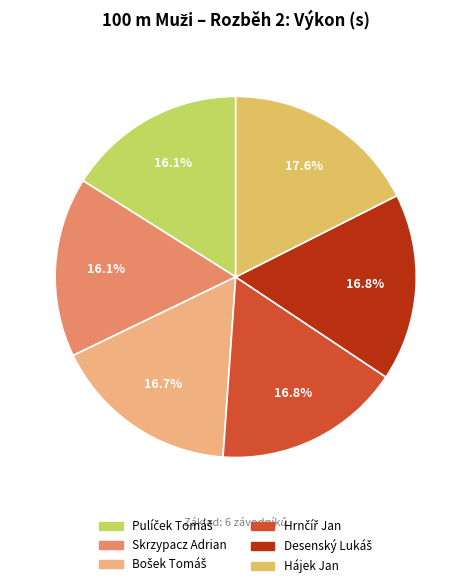

Is there a majority slice in this chart?

No